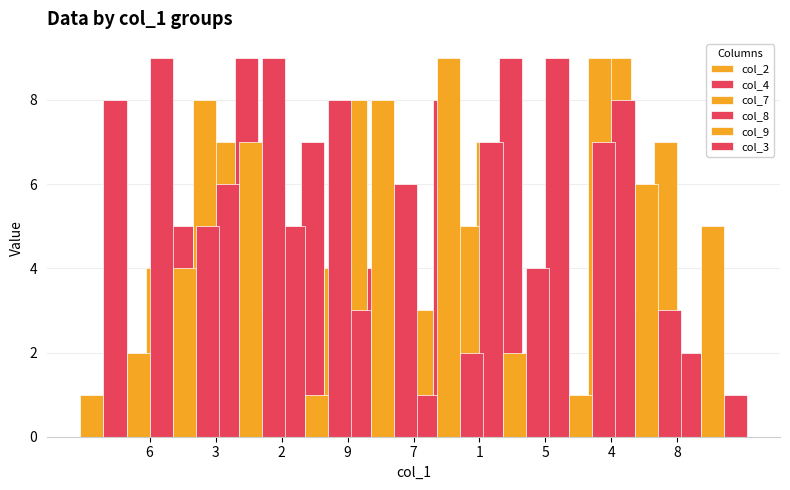

Where is col_9 nearest to the value 5?

8